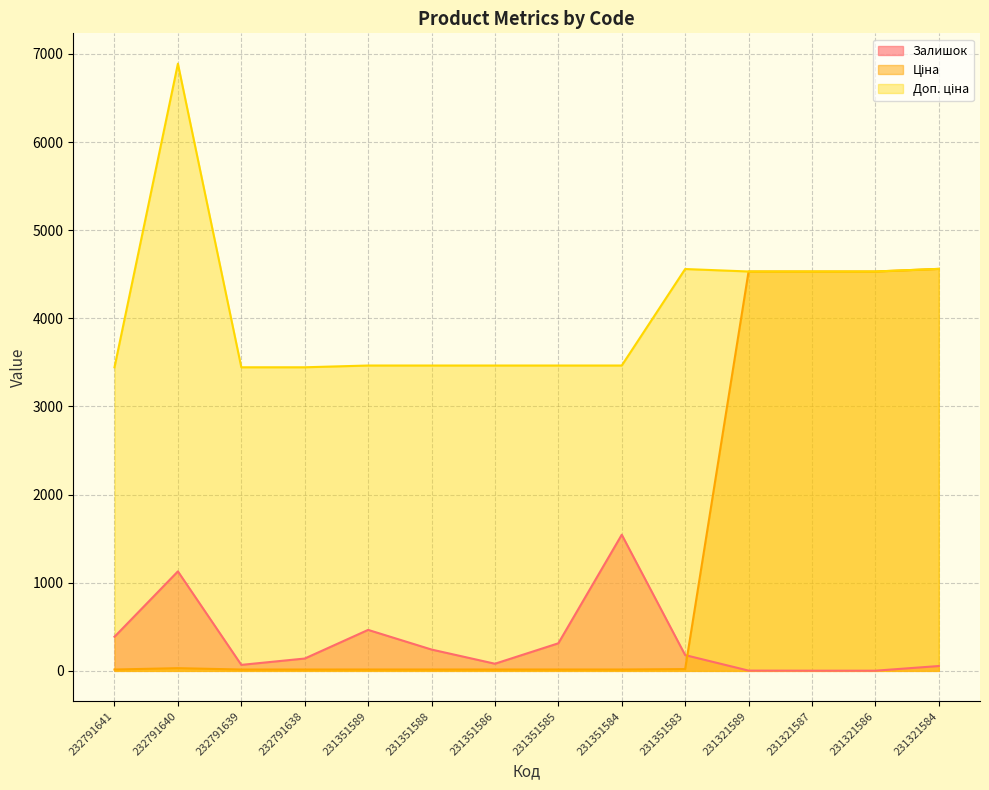

What is the value of the Ціна point at the 8th from the left?

15.4